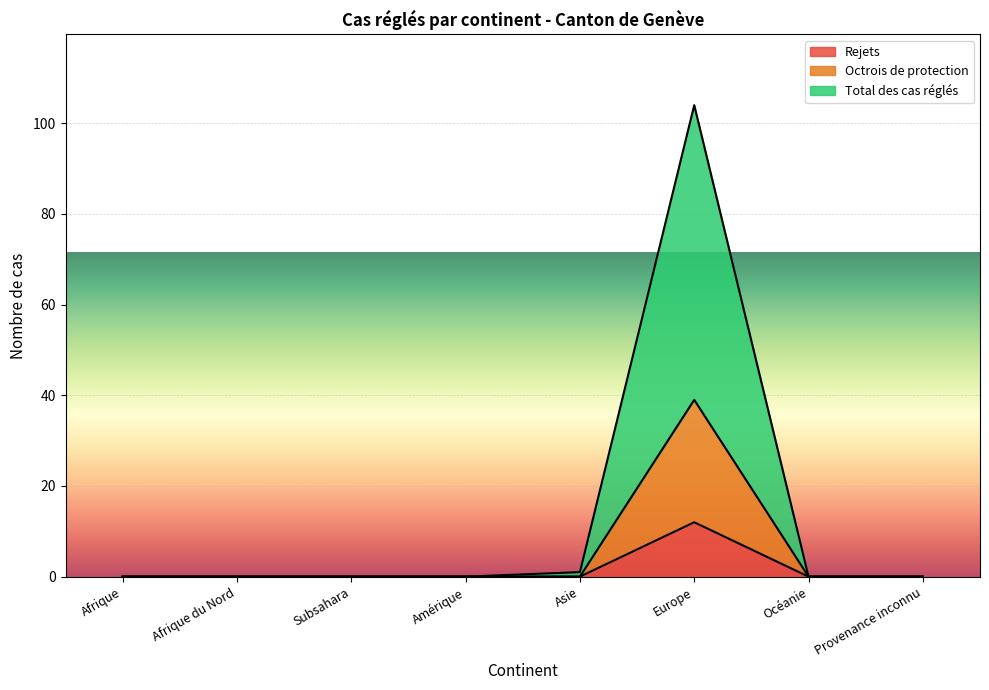

Between Amérique and Europe, which is larger?

Europe